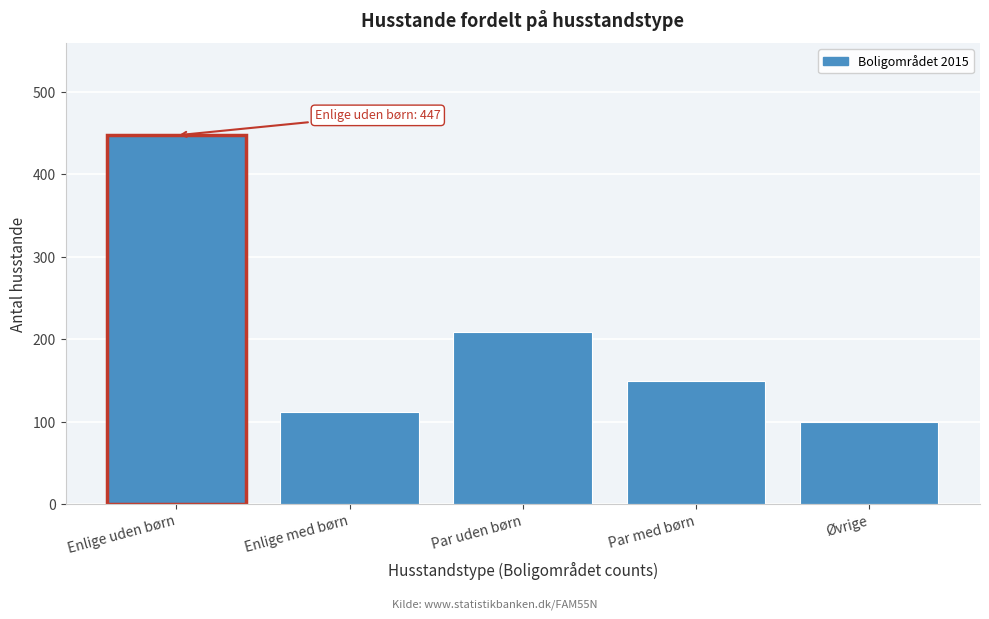

Reading left to right, transcribe all the data shown in this chart.

Enlige uden børn=447	Enlige med børn=112	Par uden børn=209	Par med børn=149	Øvrige=100